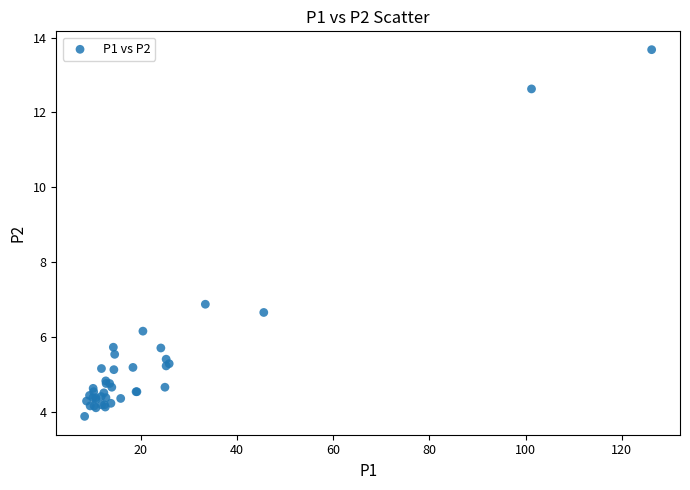

What Y value in the scatter plot is closest to 8?

6.9